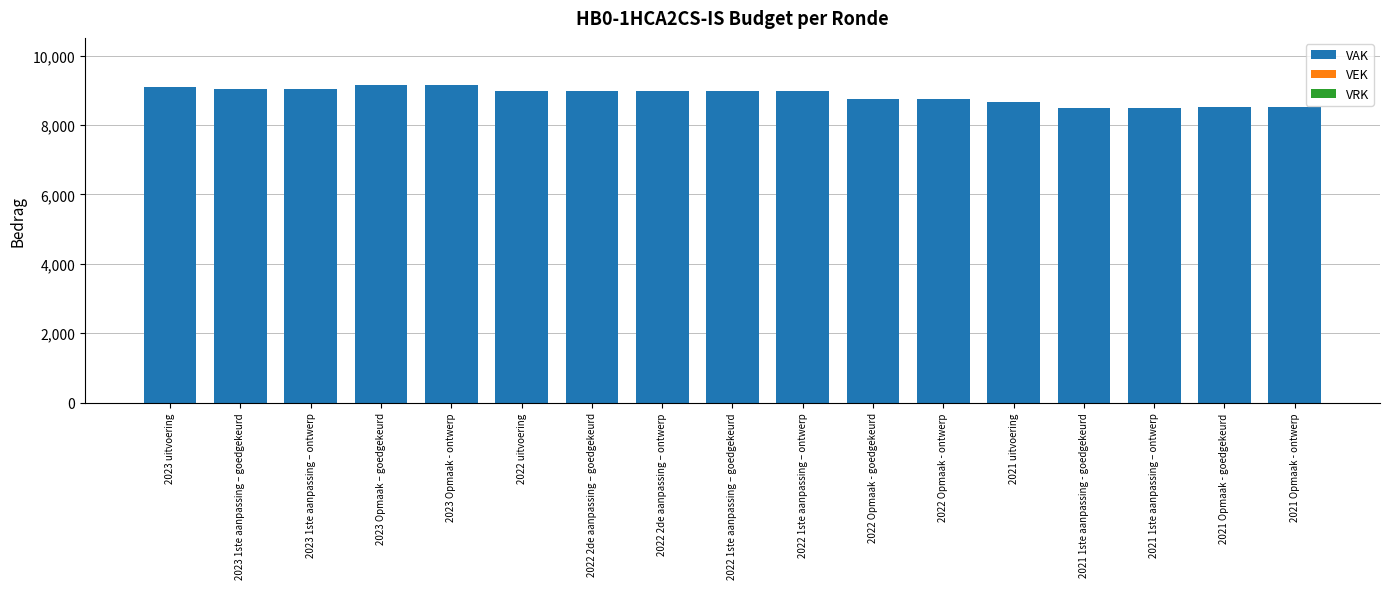

What is the maximum value shown in the chart?

9140